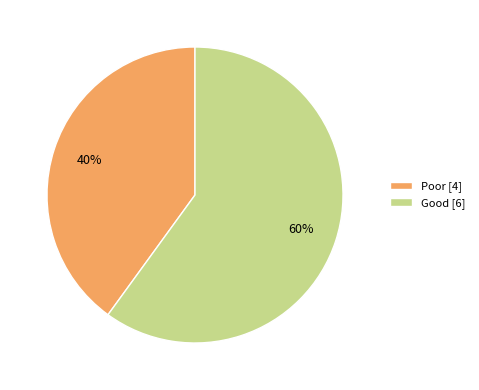

Which category has the smallest portion of the pie?

Poor [4]